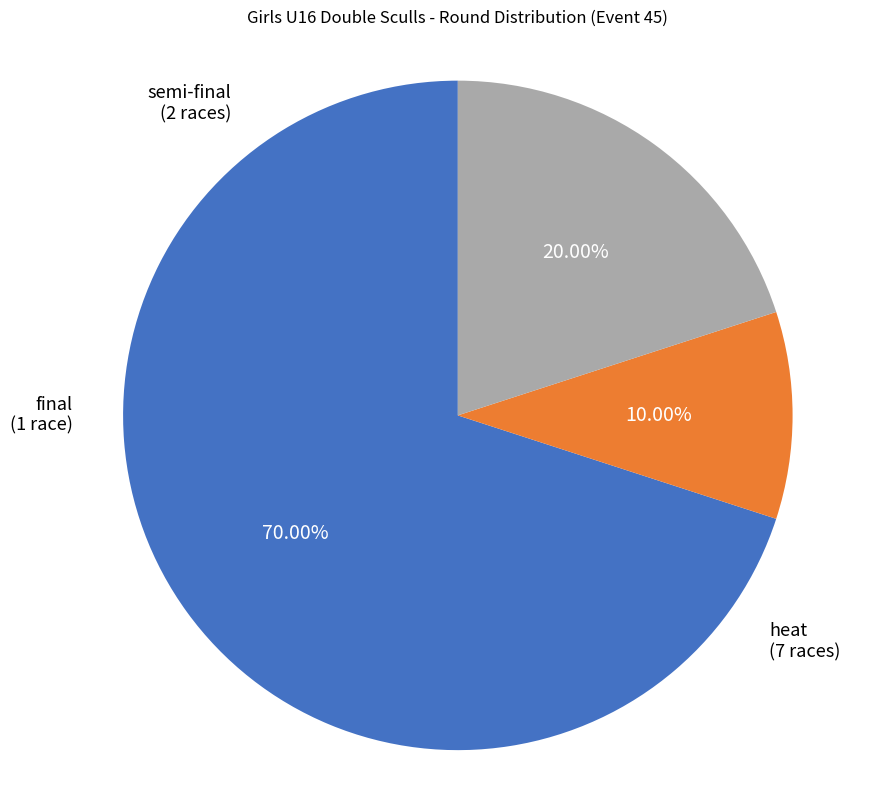

How many segments does this pie chart have?

3